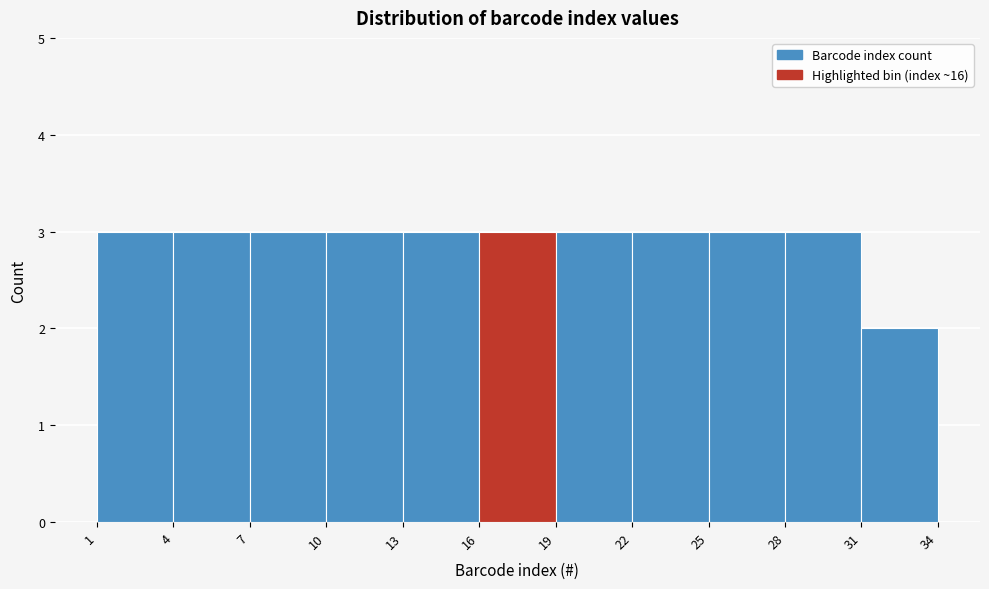

Reading left to right, transcribe this chart: for each bar, give the range it covers on the x-axis and its height. The values are not printed on the chart, so give them approximately, as read against the axis.

1 to 4: 3
4 to 7: 3
7 to 10: 3
10 to 13: 3
13 to 16: 3
16 to 19: 3
19 to 22: 3
22 to 25: 3
25 to 28: 3
28 to 31: 3
31 to 34: 2